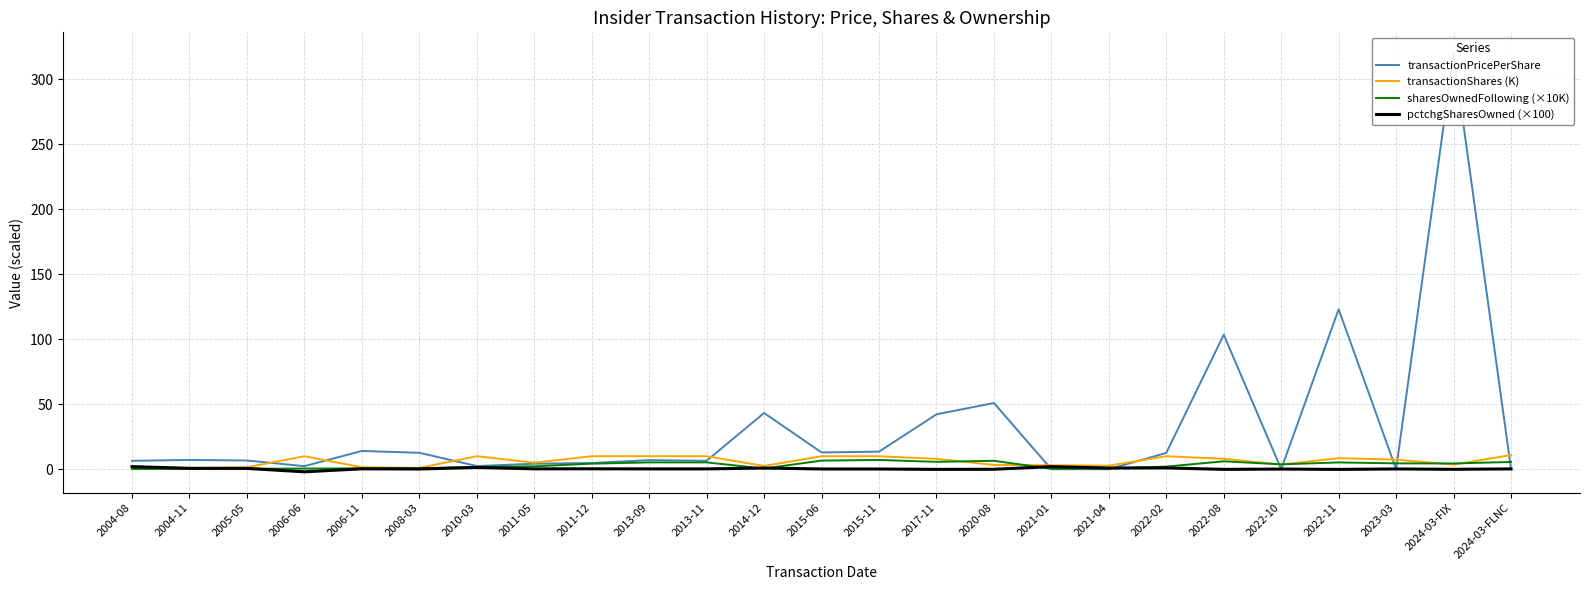

How many lines are shown in the chart?

4